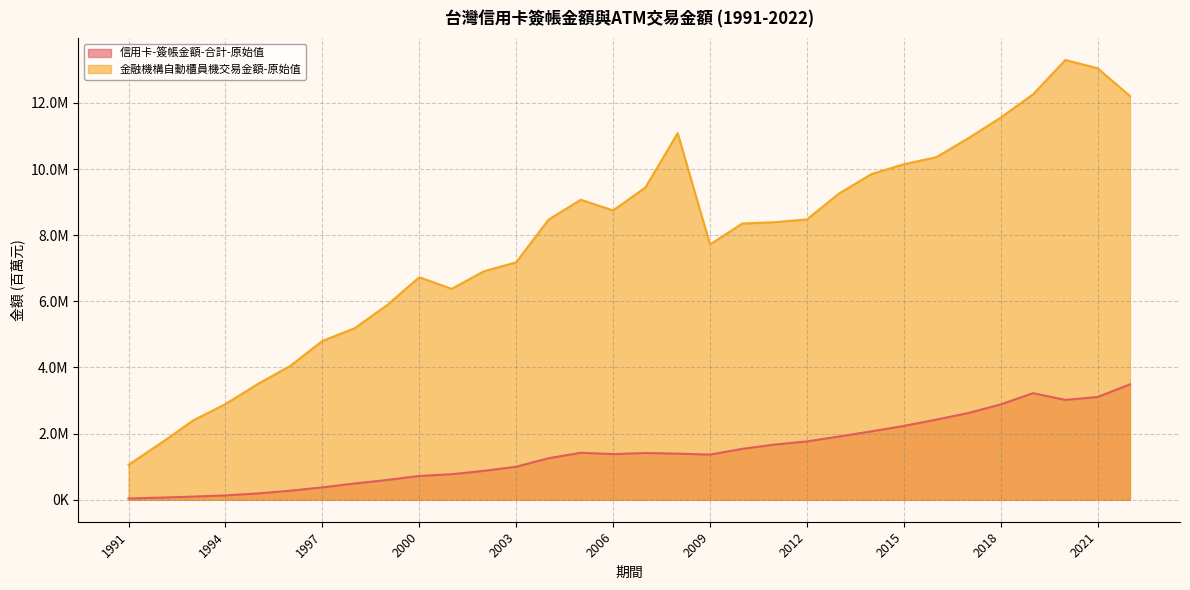

At which label is 信用卡-簽帳金額-合計-原始值 closest to 1763773?

2012